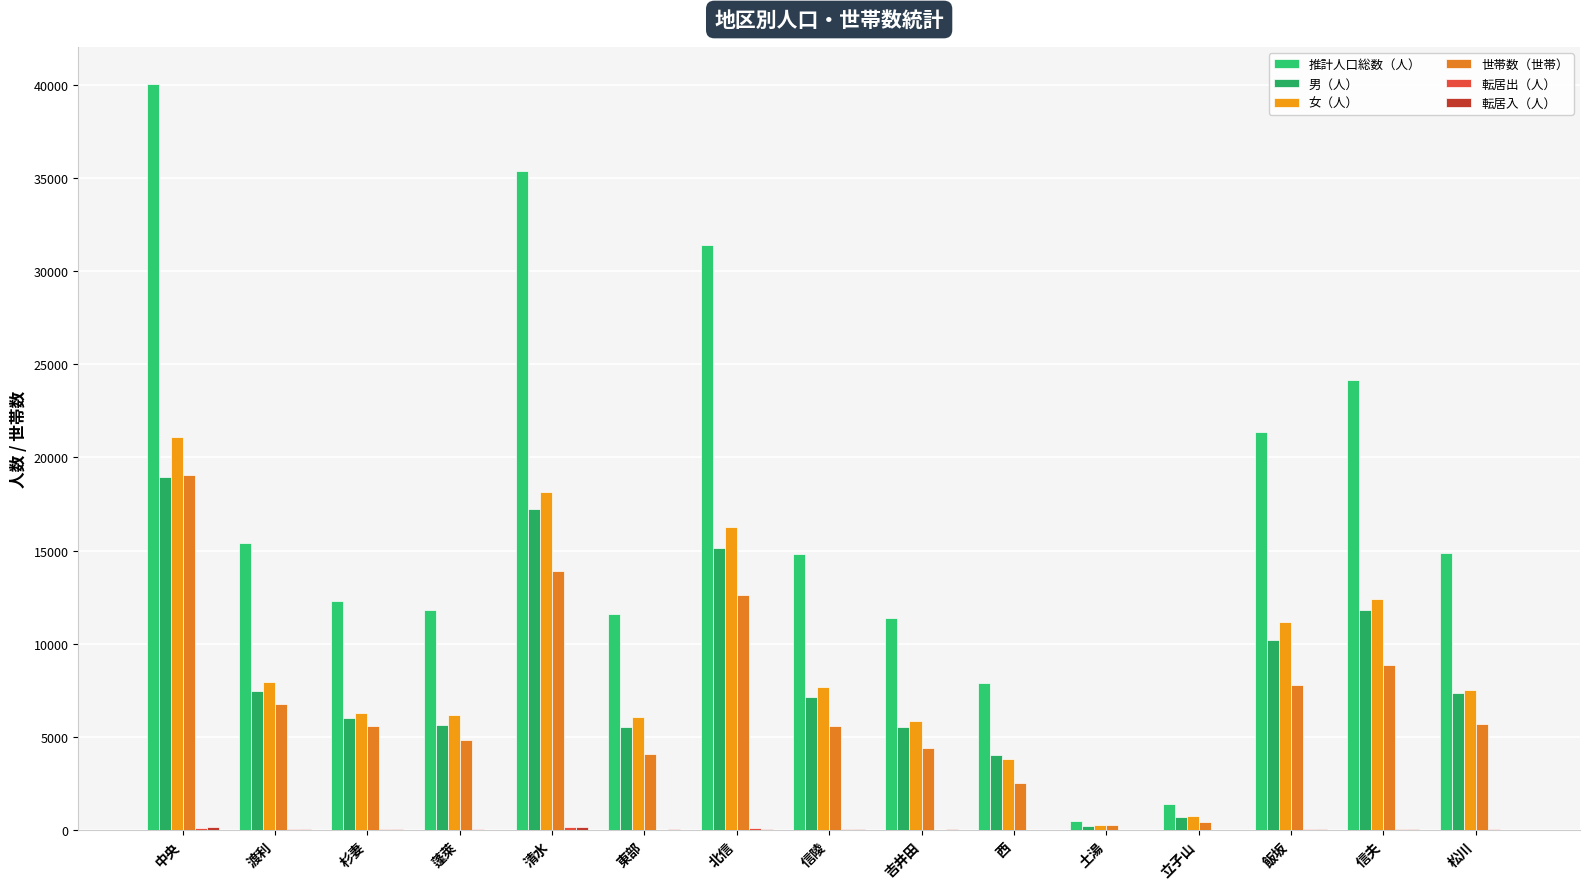

What is the label of the 15th bar from the left?

松川